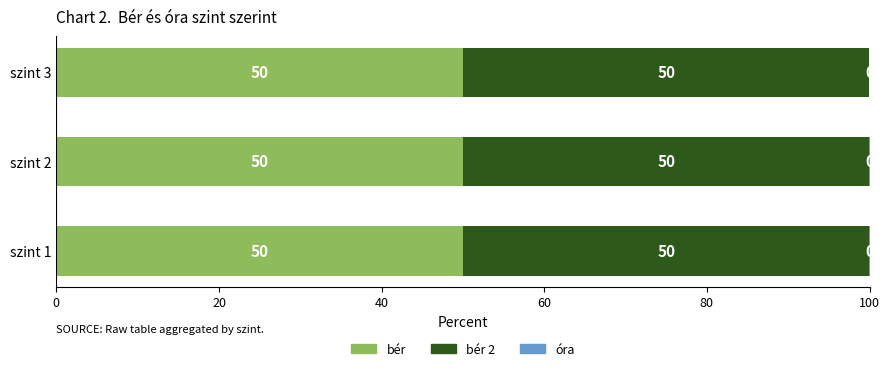

What is the maximum value for bér?

50.0